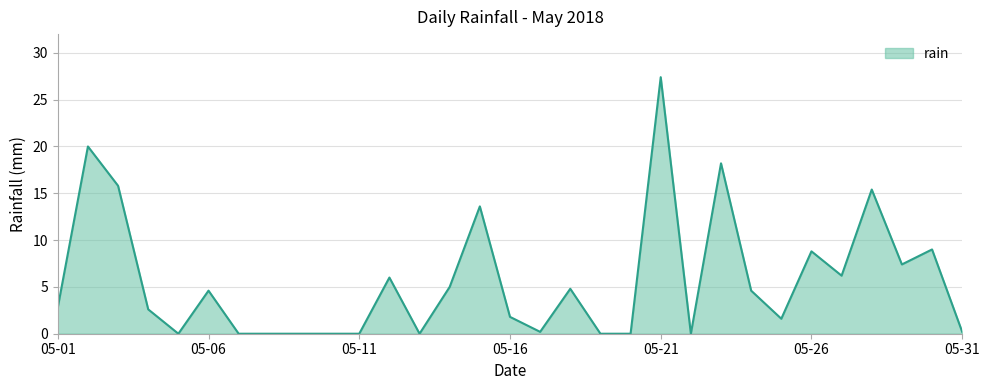

What is the difference between the maximum and minimum values?

27.4